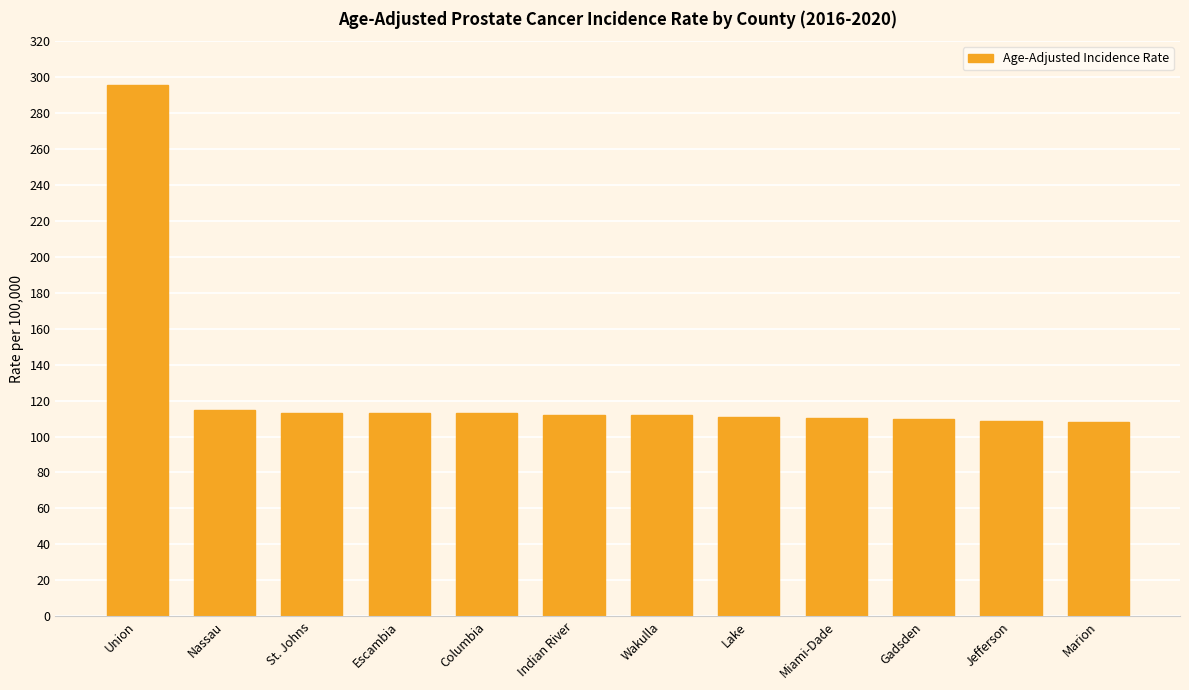

Does the chart contain stacked bars?

No